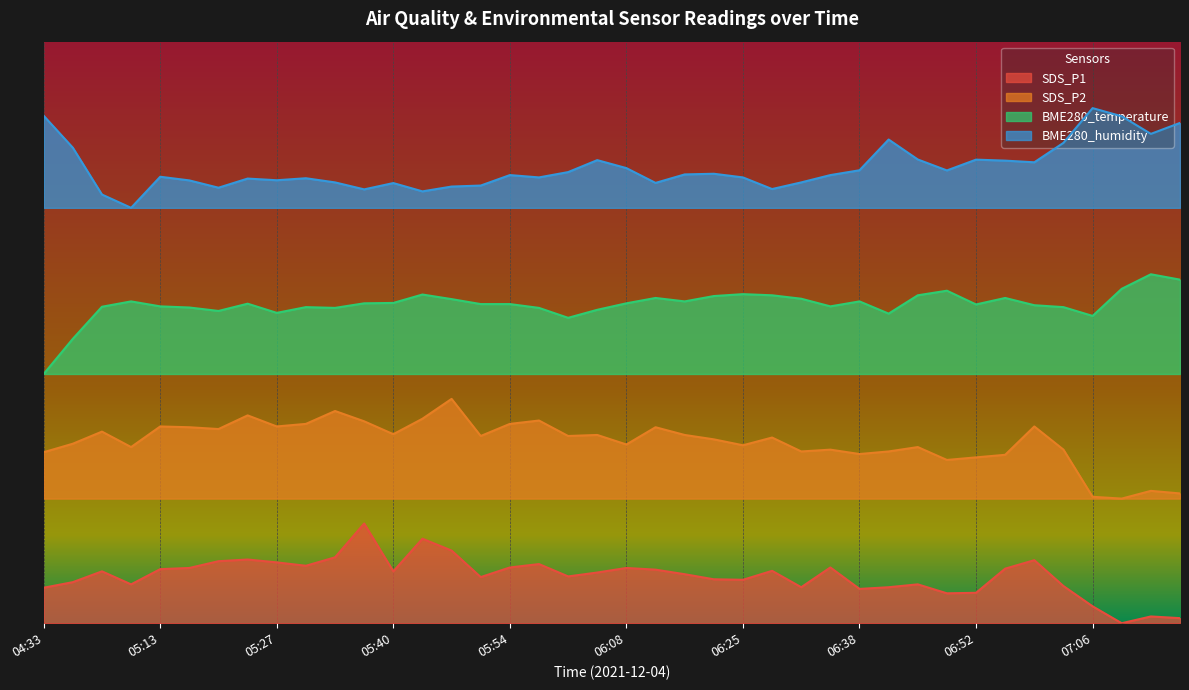

Rank the series at 05:37 from lowest to highest value.

SDS_P1, SDS_P2, BME280_temperature, BME280_humidity